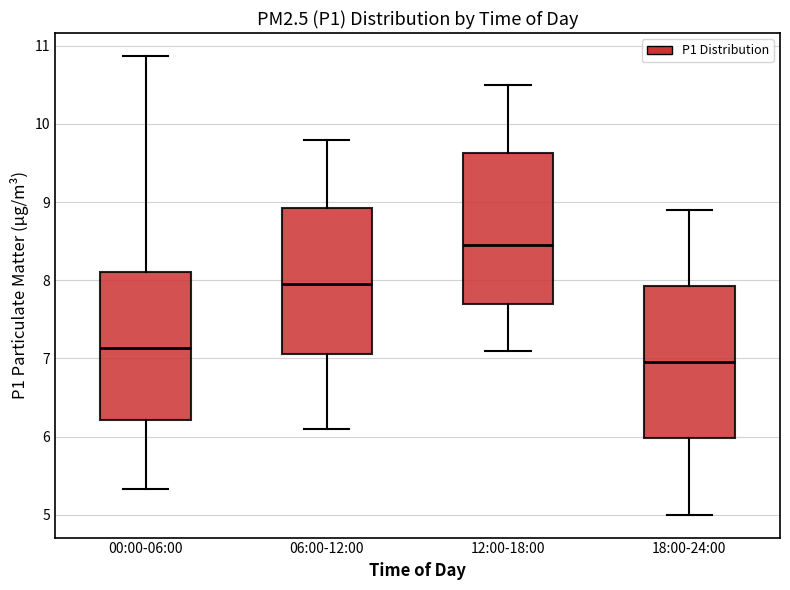

Reading left to right, read every box against the y-axis: the position of its median line, the range the box covers, and the ends of its whiskers. The values are not printed on the chart, so give them approximately, as read against the axis.

00:00-06:00: median 7.1, box 6.2 to 8.1, whiskers 5.3 to 10.9
06:00-12:00: median 8.0, box 7.1 to 8.9, whiskers 6.1 to 9.8
12:00-18:00: median 8.5, box 7.7 to 9.6, whiskers 7.1 to 10.5
18:00-24:00: median 7.0, box 6.0 to 7.9, whiskers 5.0 to 8.9